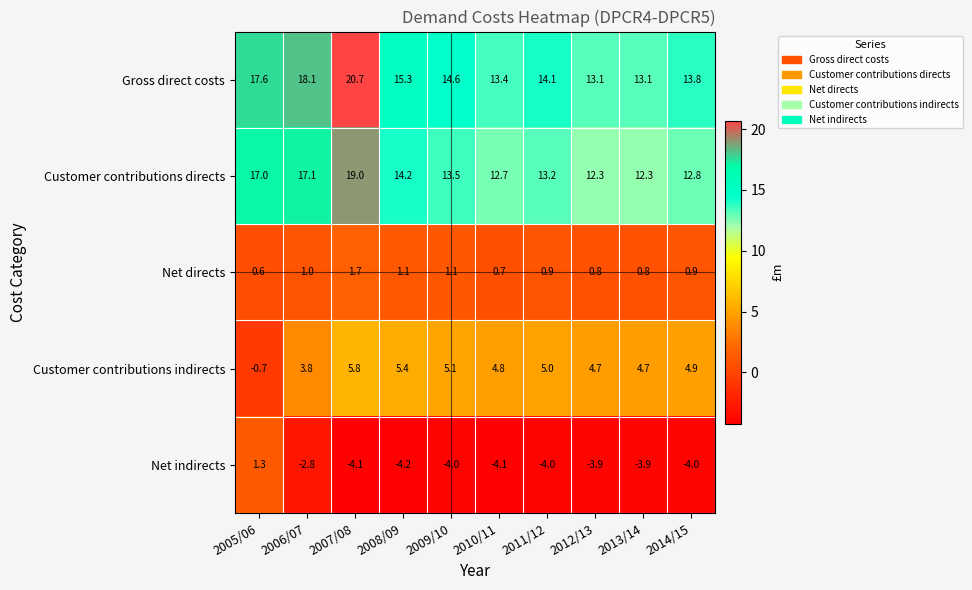

Which series has the largest range (max minus min)?

Gross direct costs